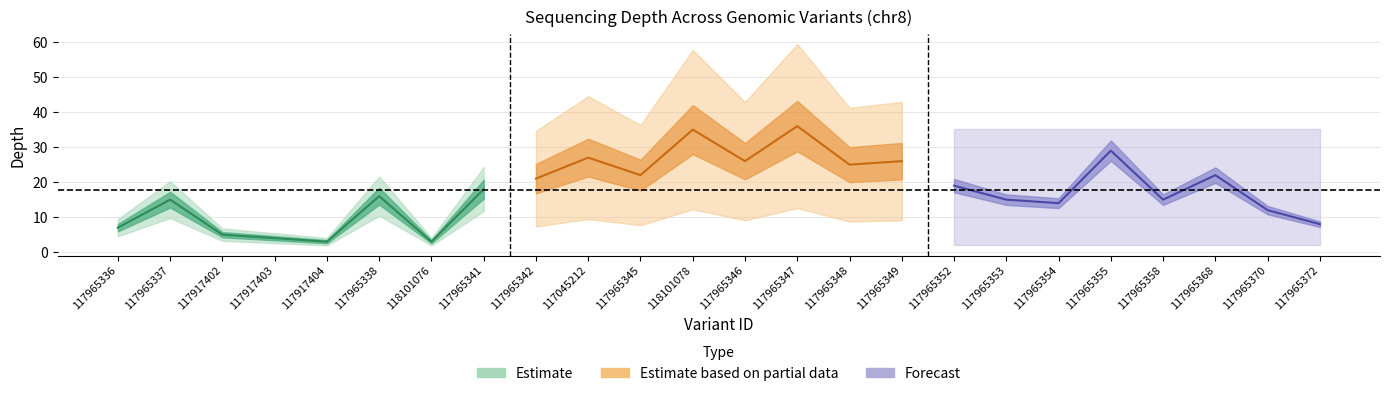

How many interior local valleys (lower than both neighbors) does the data have?

7